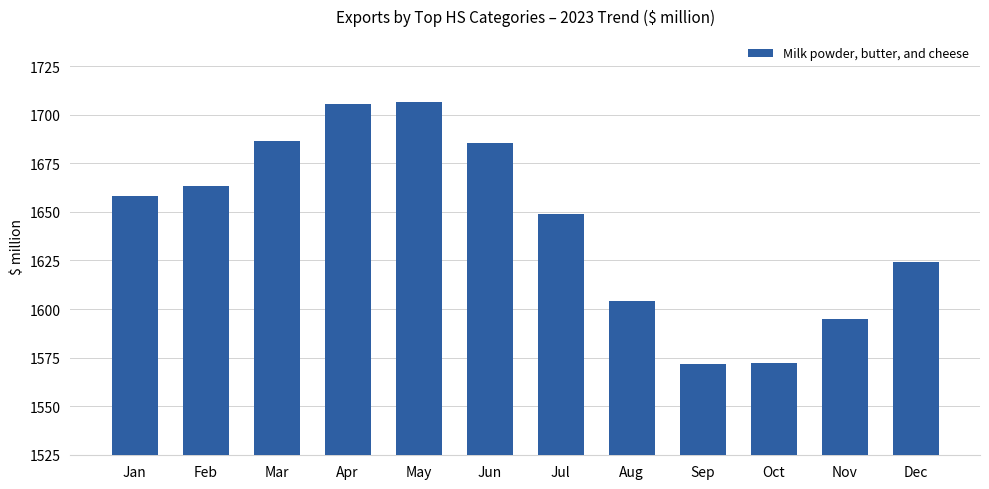

Between Apr and Oct, which is larger?

Apr